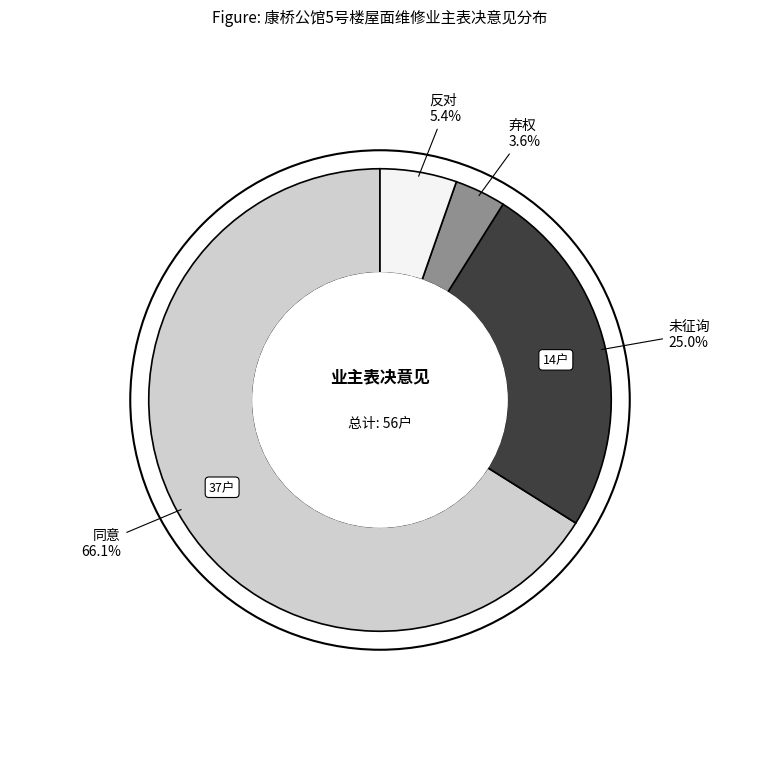

Is there a majority slice in this chart?

Yes